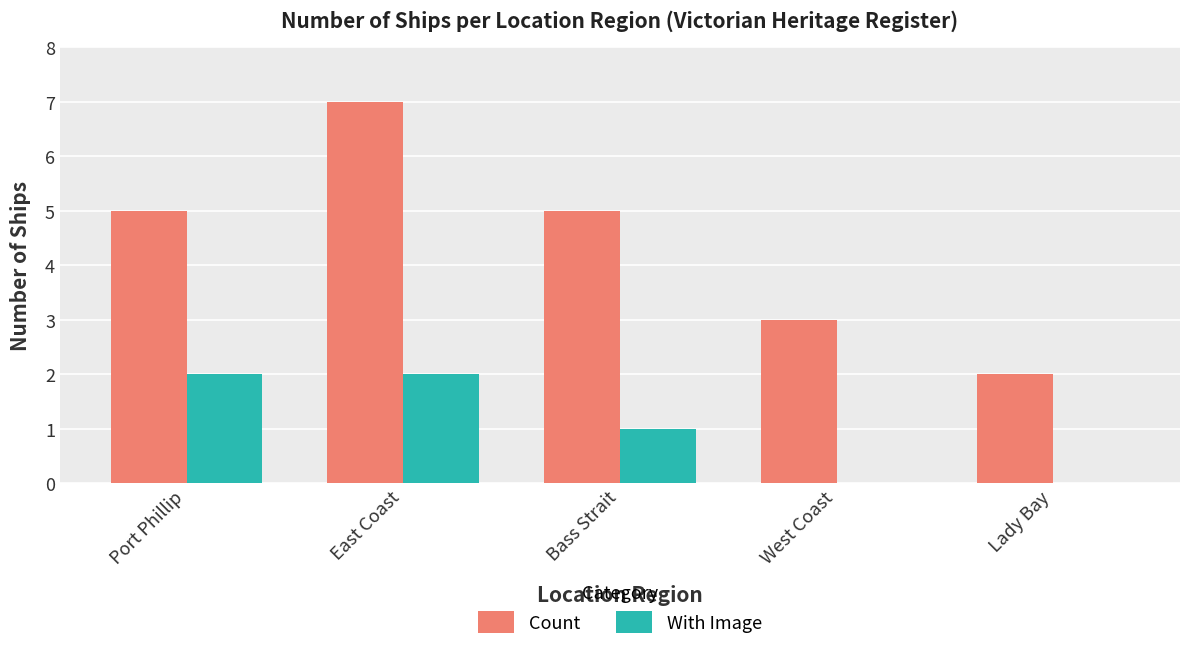

Which category has the highest value across all series?

East Coast